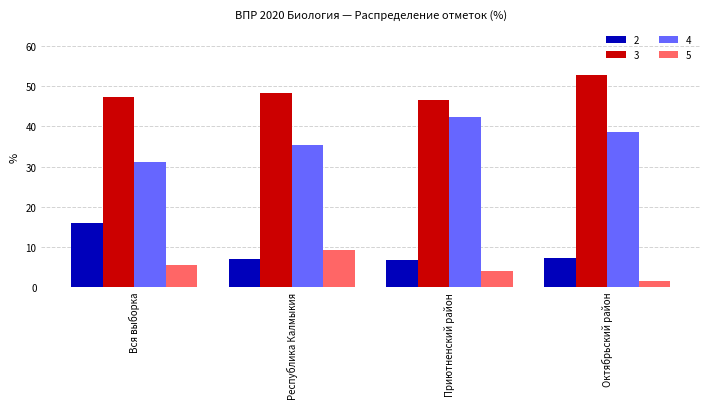

At which label does 3 first exceed 48?

Республика Калмыкия